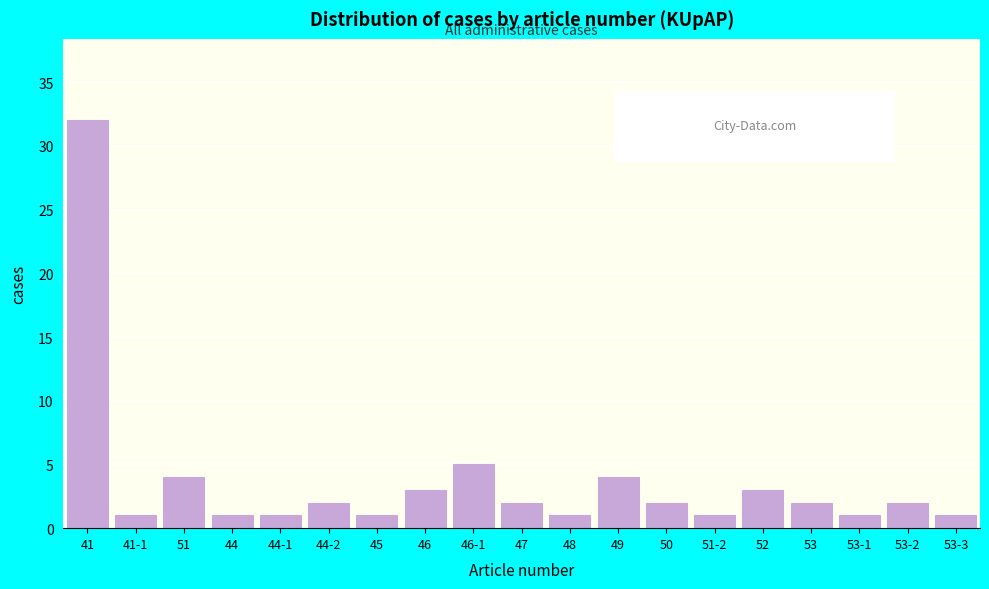

Reading left to right, transcribe all the data shown in this chart.

32	1	4	1	1	2	1	3	5	2	1	4	2	1	3	2	1	2	1